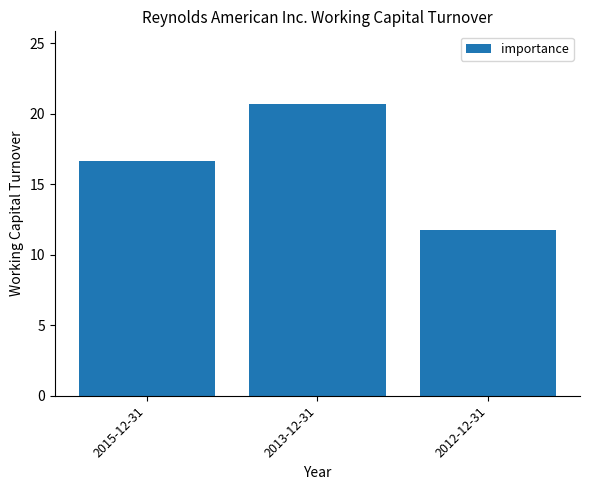

At which category does the chart reach its minimum across all series?

2012-12-31